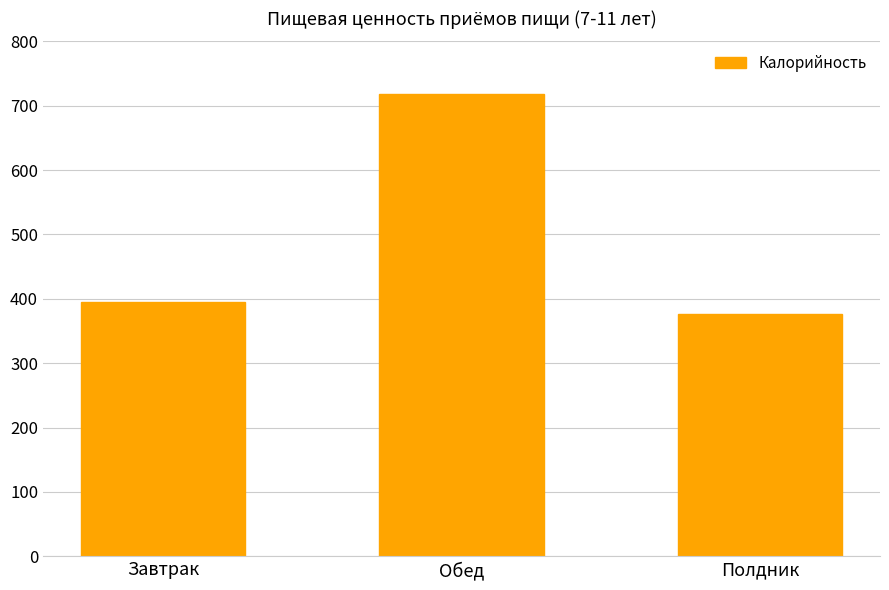

Reading left to right, list all the values displayed in this chart.

394.6	718.2	375.7